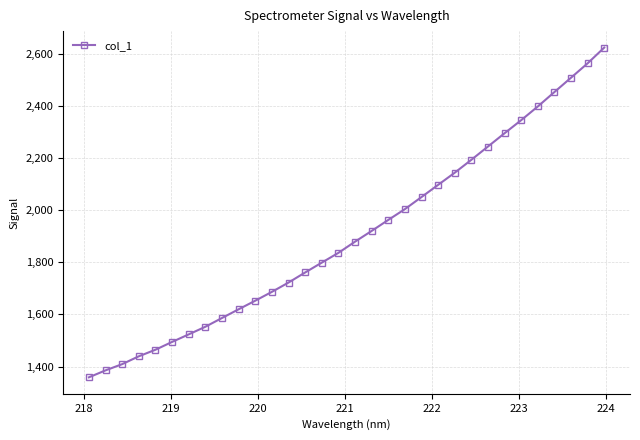

What is the value of the 1st point from the left?

1359.1